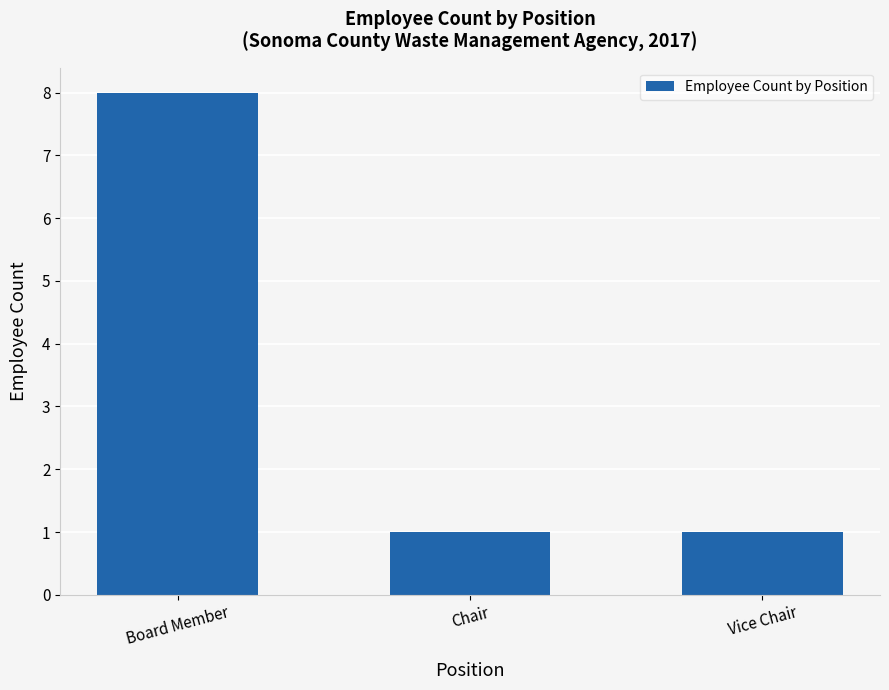

What is the label of the 3rd bar from the left?

Vice Chair